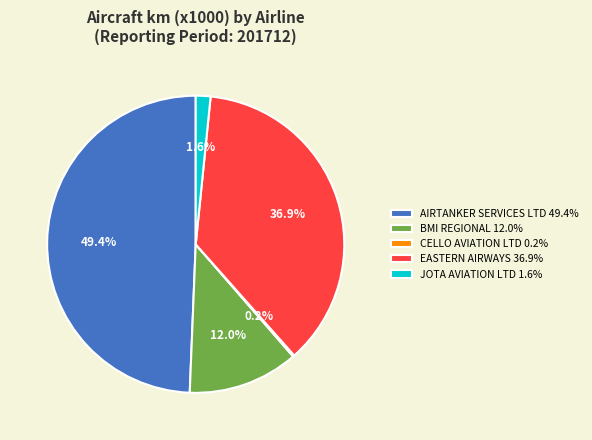

What percentage is NOT represented by JOTA AVIATION LTD 1.6%?

98.4%